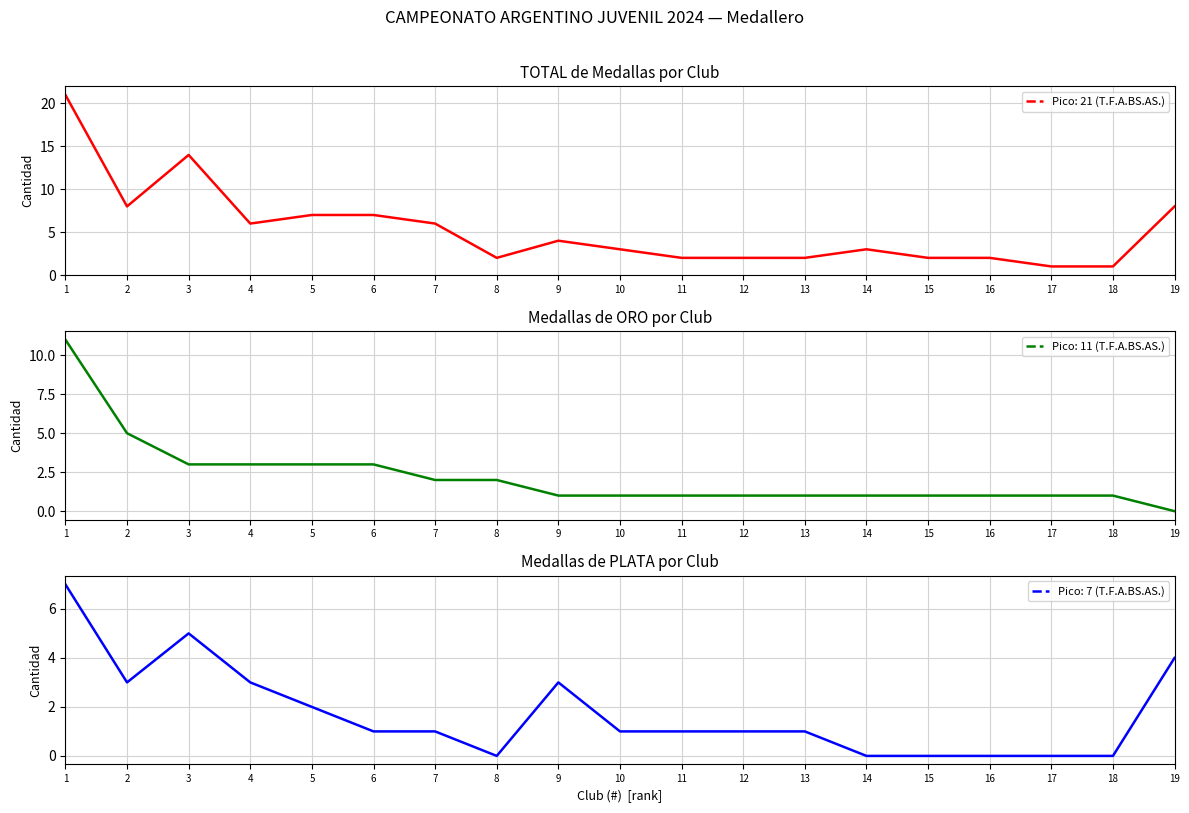

Which has a higher value, 17 or 12?

12